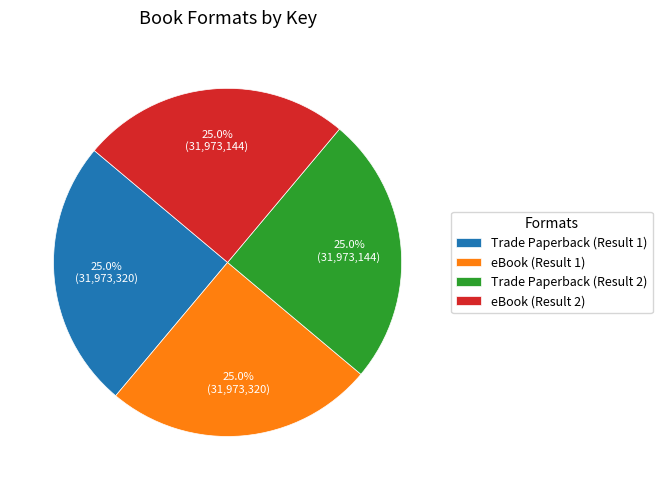

How many segments does this pie chart have?

4